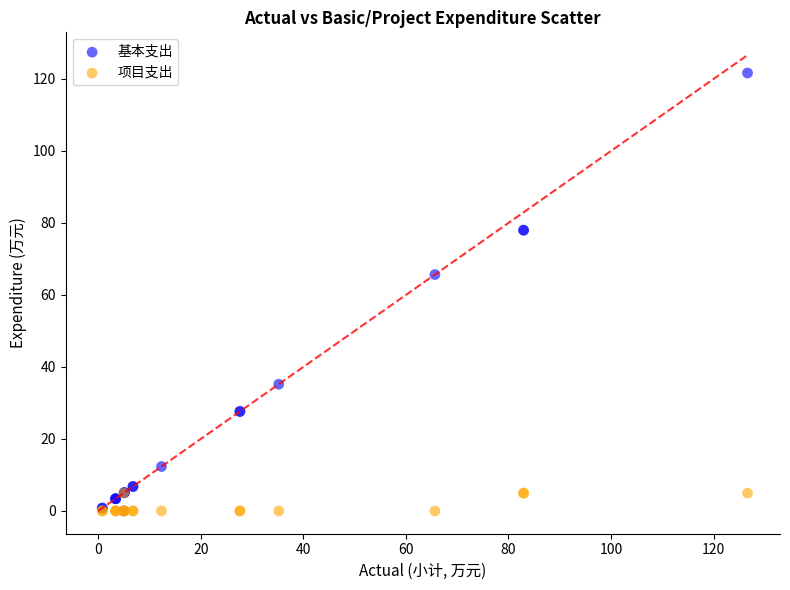

What are all the series names shown in the legend?

基本支出, 项目支出